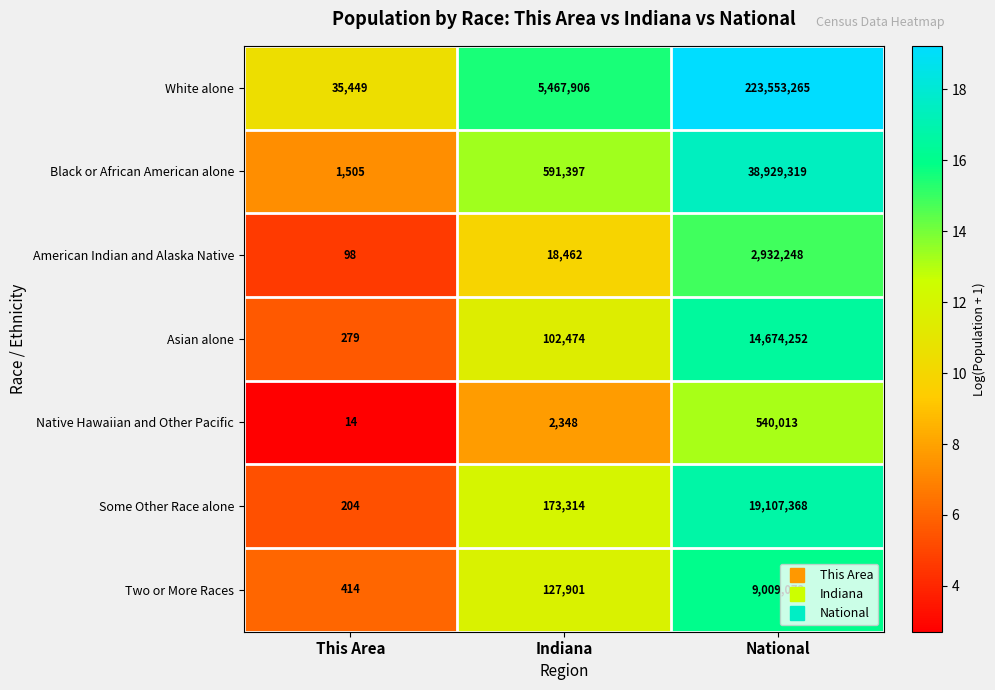

At how many categories does at least one series exceed 15?

3